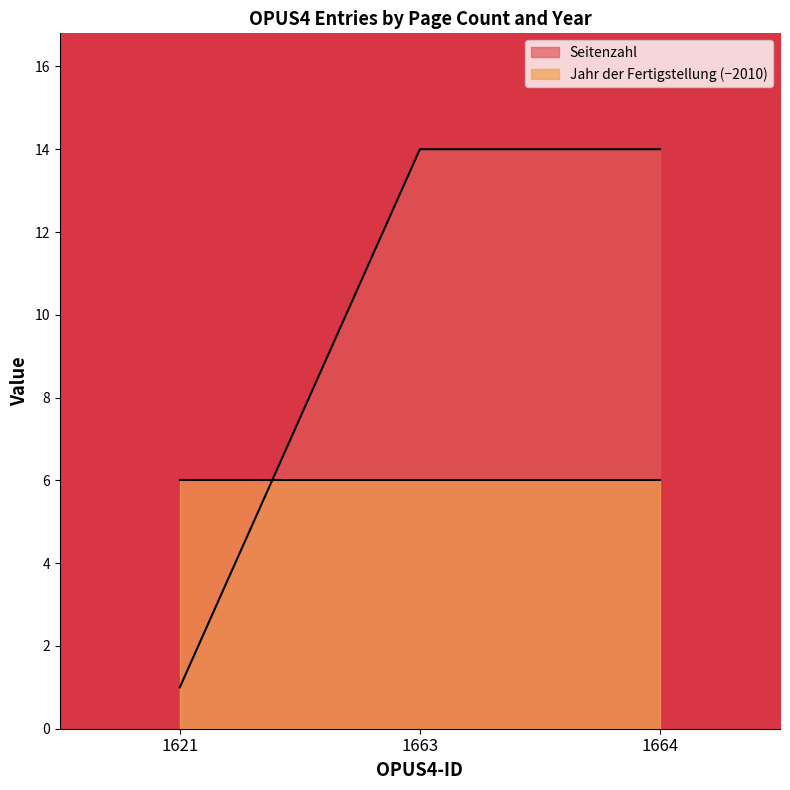

Reading left to right, extract all data points from this chart.

1621=1	1663=14	1664=14